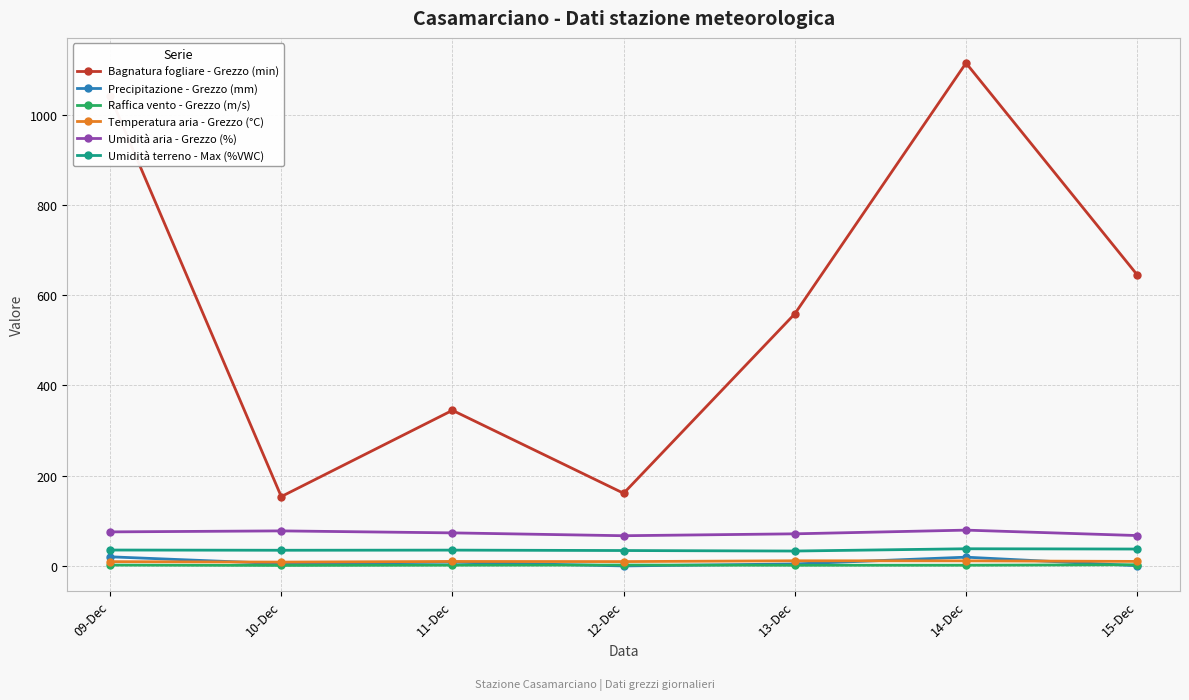

What is the label of the 5th point from the left?

13-Dec